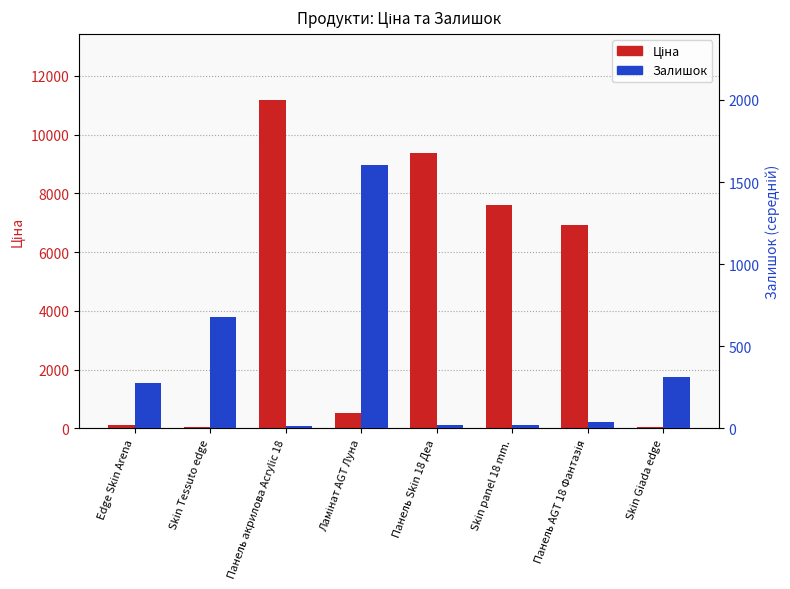

Where is Ціна nearest to the value 5622?

Панель AGT 18 Фантазія